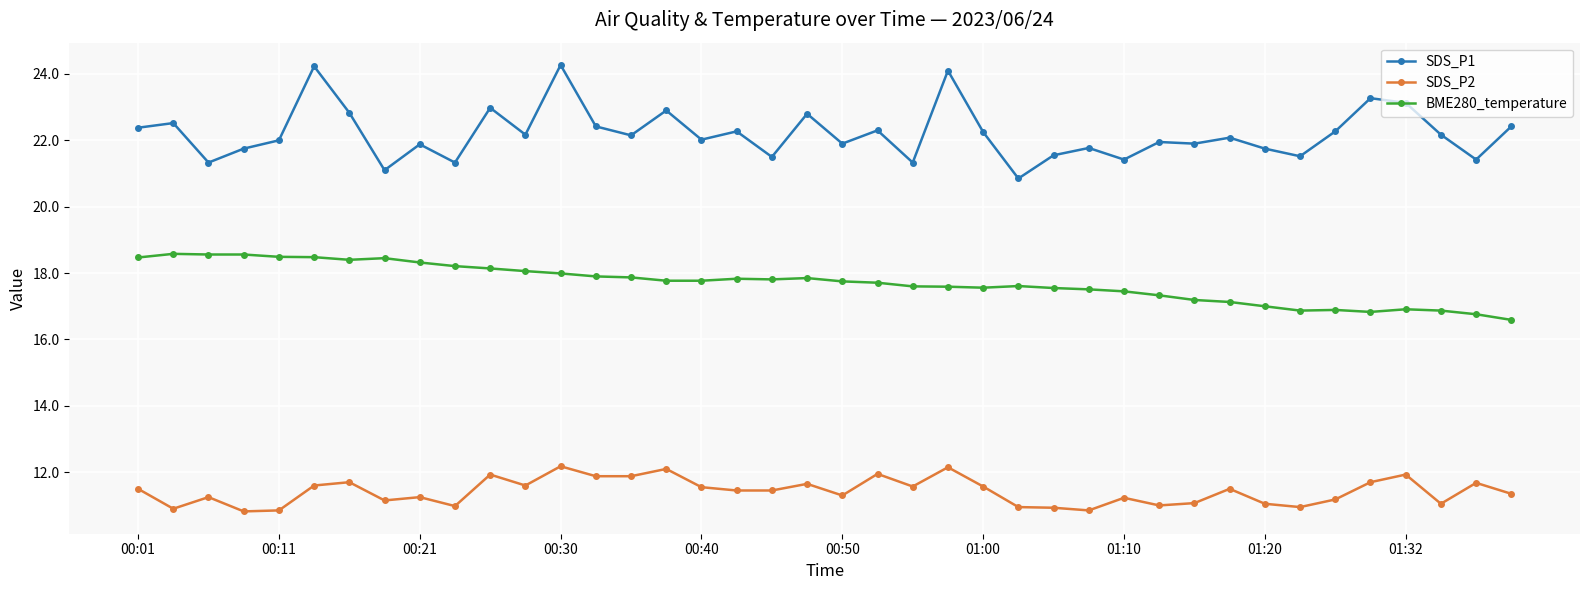

What is the greatest value displayed?

24.3